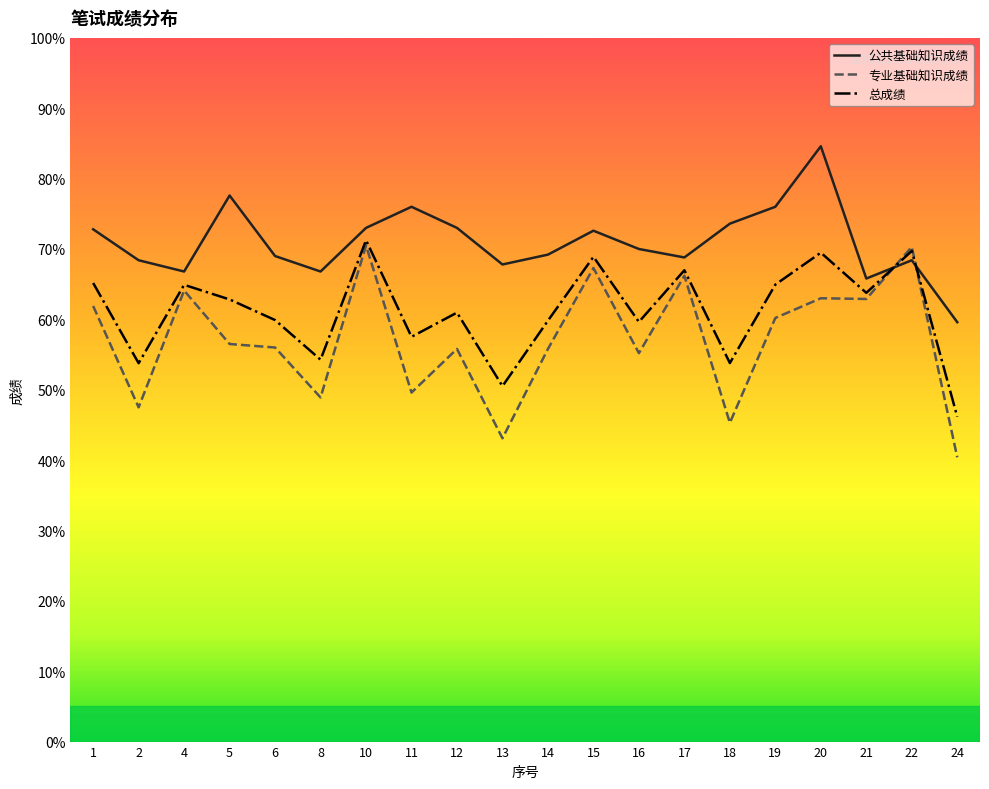

At which label does 总成绩 first exceed 62?

1